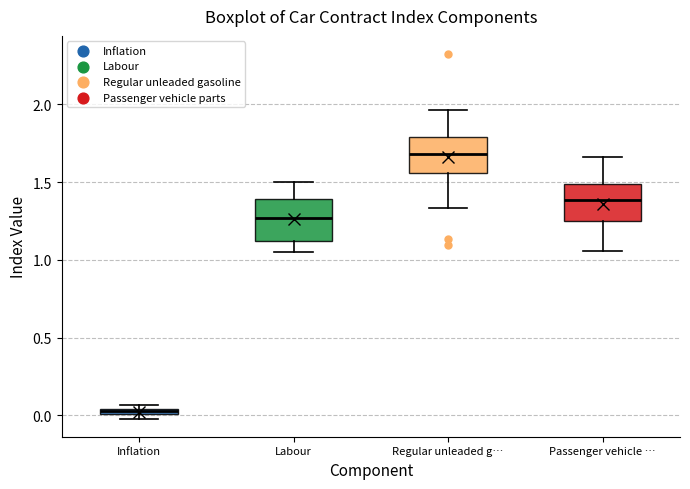

Where is the upper edge of the box for Inflation on the y-axis? The values are not printed on the chart, so give them approximately, as read against the axis.

0.05